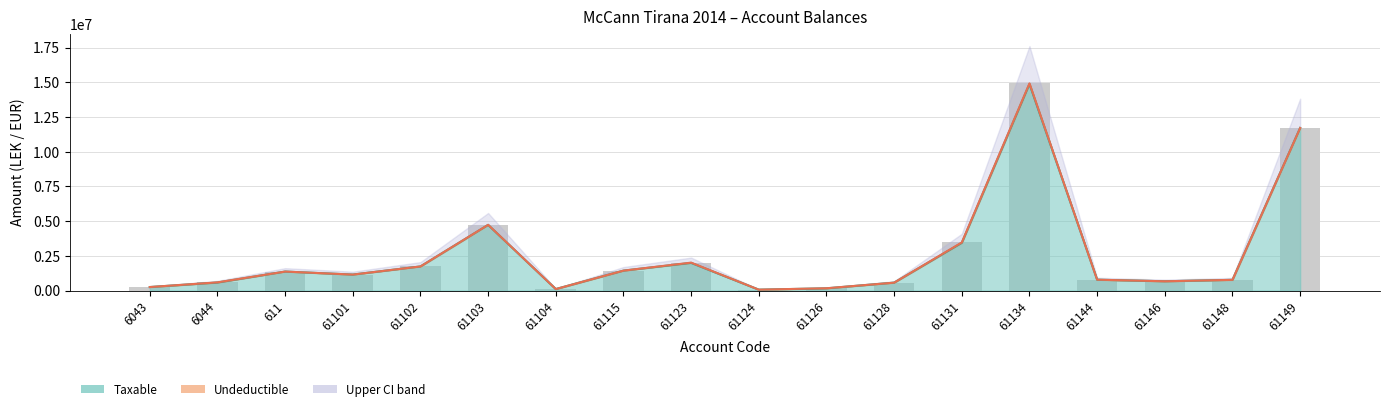

What is the label of the 1st bar from the left?

6043